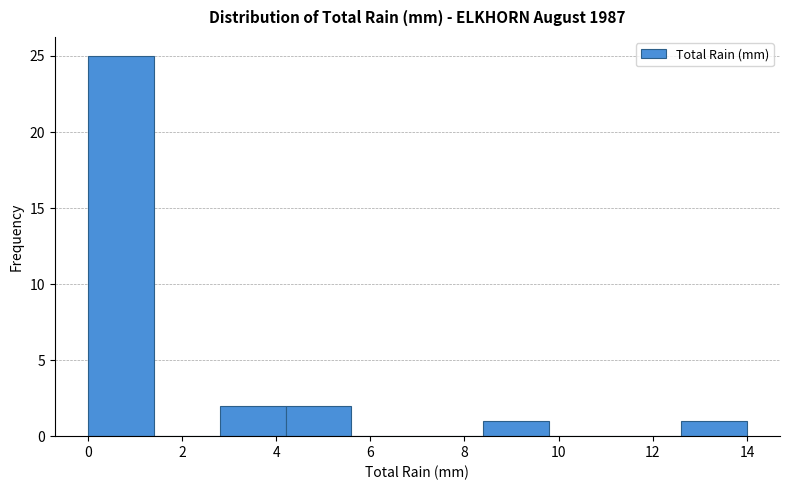

Over which range of the x-axis is the bar tallest?

0.0 to 1.4